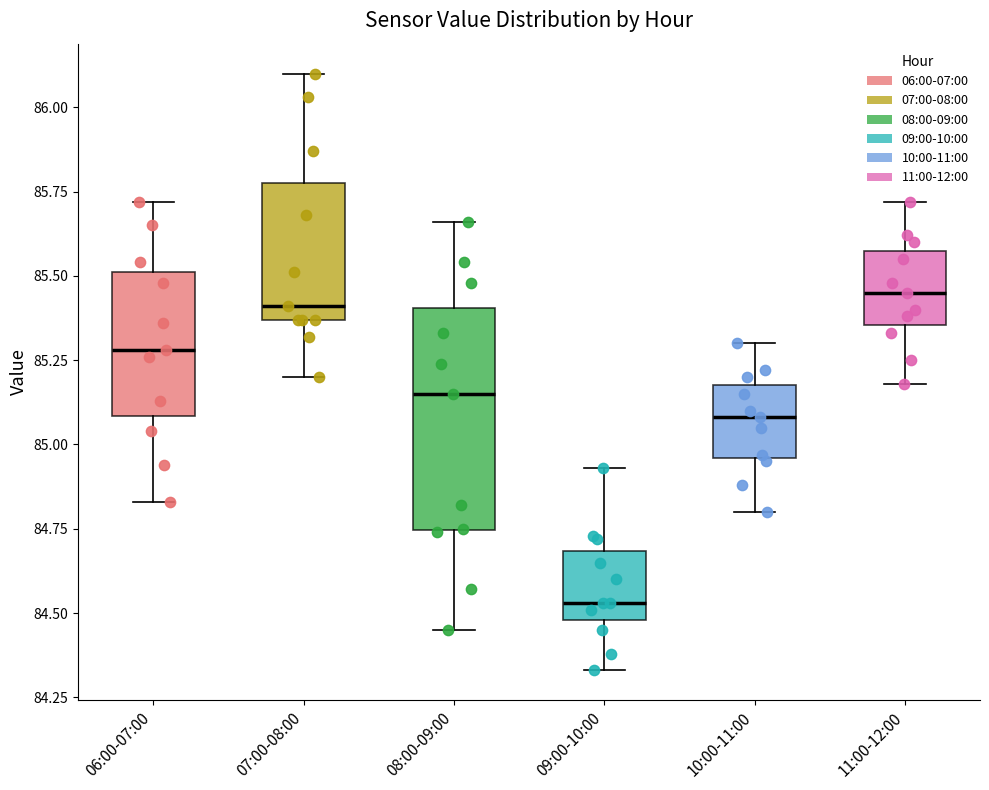

Reading left to right, transcribe this box plot: for each box, give where its median line is, the range the box spans, and where its two whiskers end, as read against the y-axis. The values are not printed on the chart, so give them approximately, as read against the axis.

06:00-07:00: median 85.30, box 85.10 to 85.50, whiskers 84.85 to 85.70
07:00-08:00: median 85.40, box 85.35 to 85.80, whiskers 85.20 to 86.10
08:00-09:00: median 85.15, box 84.75 to 85.40, whiskers 84.45 to 85.65
09:00-10:00: median 84.55, box 84.50 to 84.70, whiskers 84.35 to 84.95
10:00-11:00: median 85.10, box 84.95 to 85.20, whiskers 84.80 to 85.30
11:00-12:00: median 85.45, box 85.35 to 85.60, whiskers 85.20 to 85.70